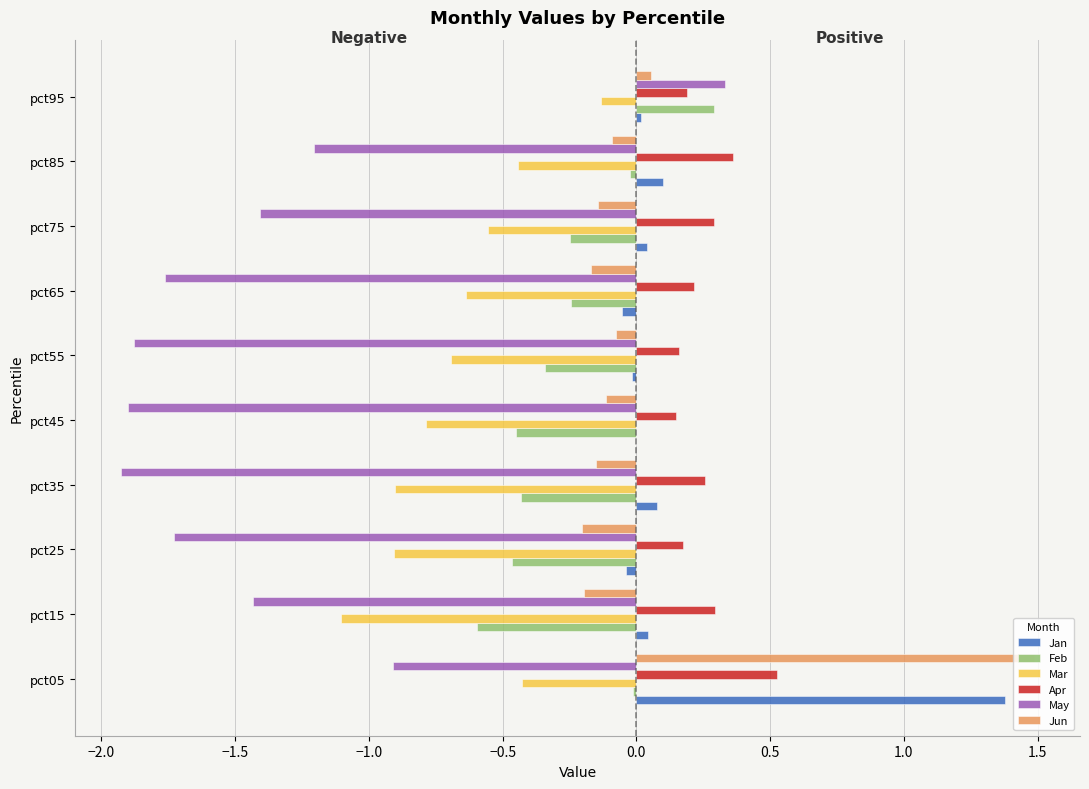

Does the chart contain any negative values?

Yes